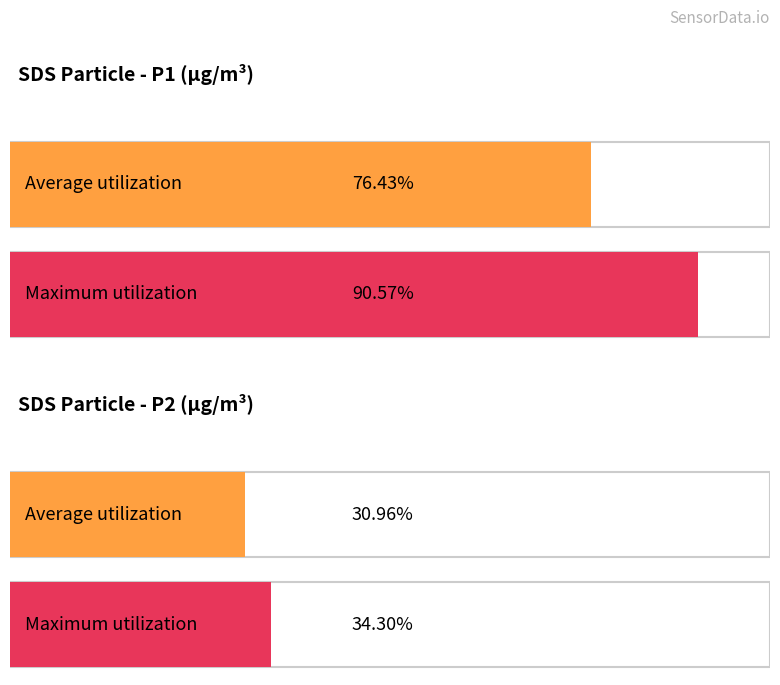

What are all the series names shown in the legend?

Average utilization, Maximum utilization